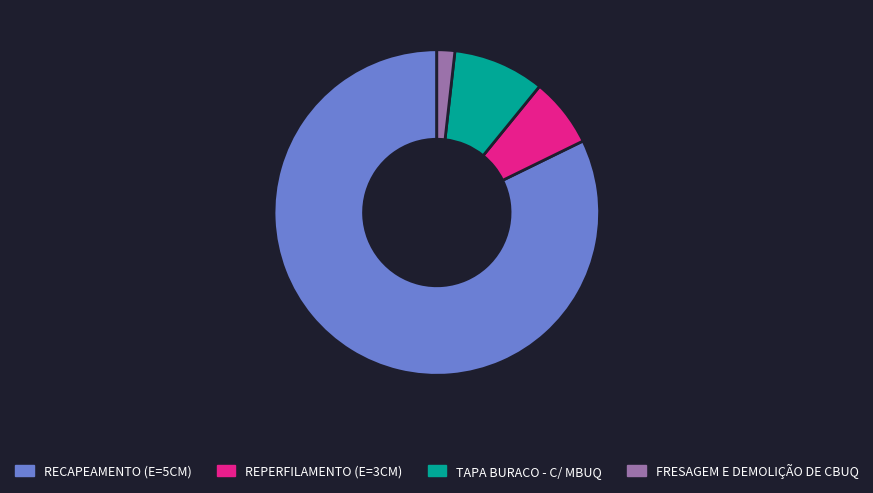

Which slice represents more than half of the pie?

RECAPEAMENTO (E=5CM)